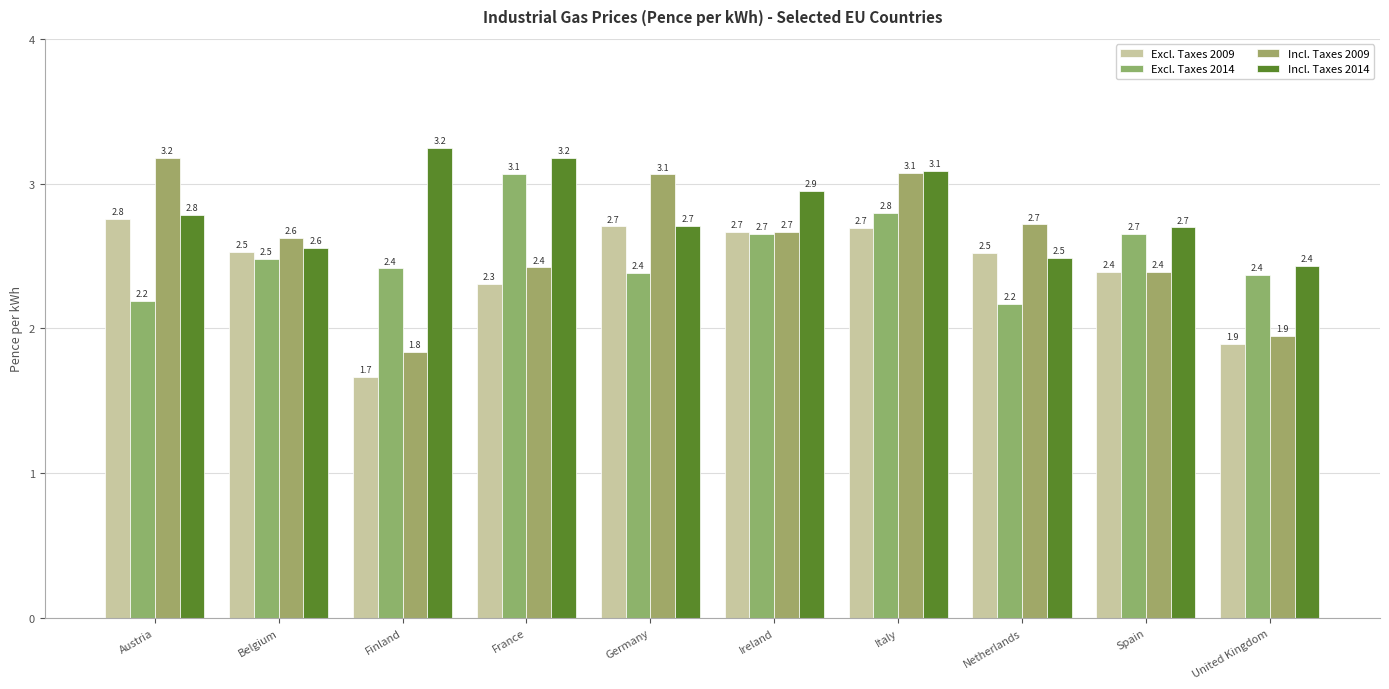

What is the spread (max minus min) of values at Netherlands?

0.5